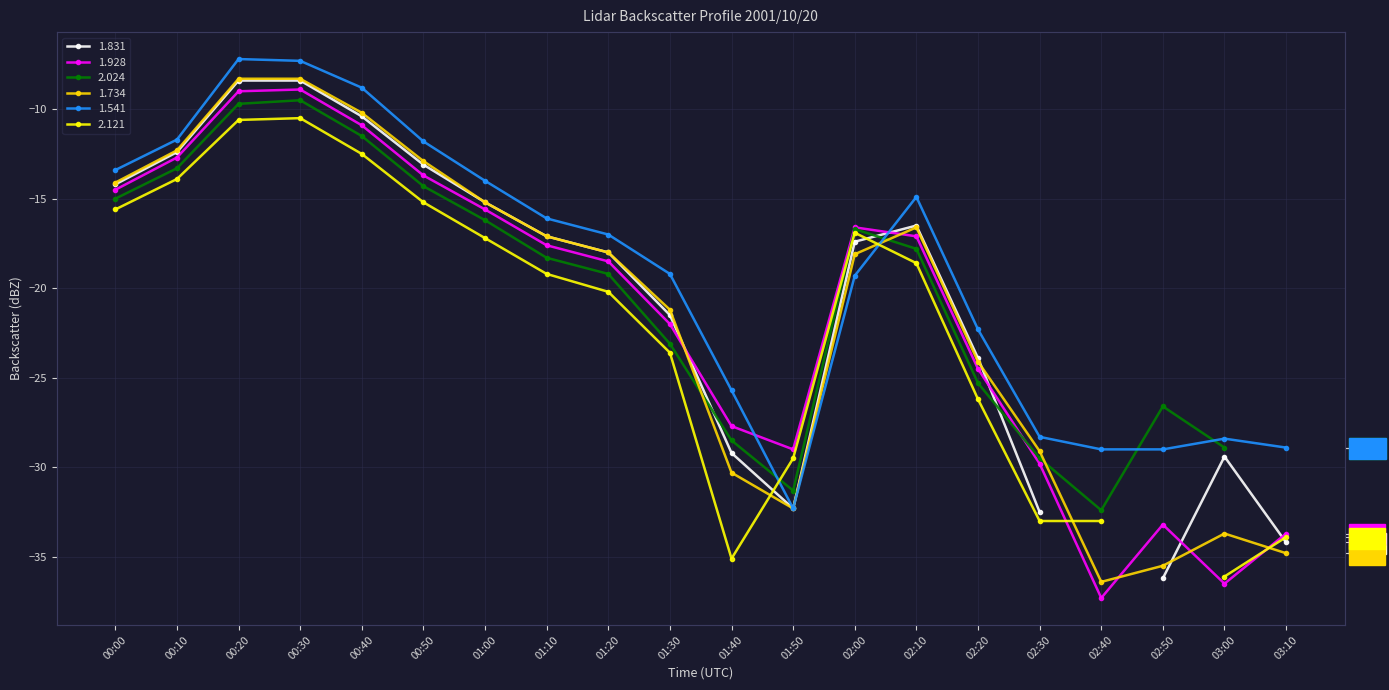

How many interior local valleys does the 1.928 series have?

3